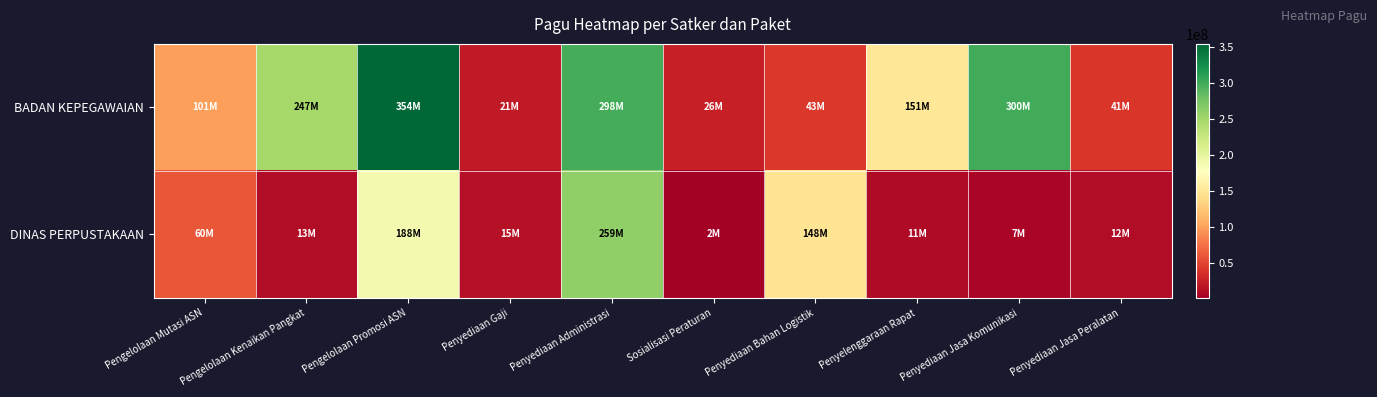

How many categories are shown in the chart?

10